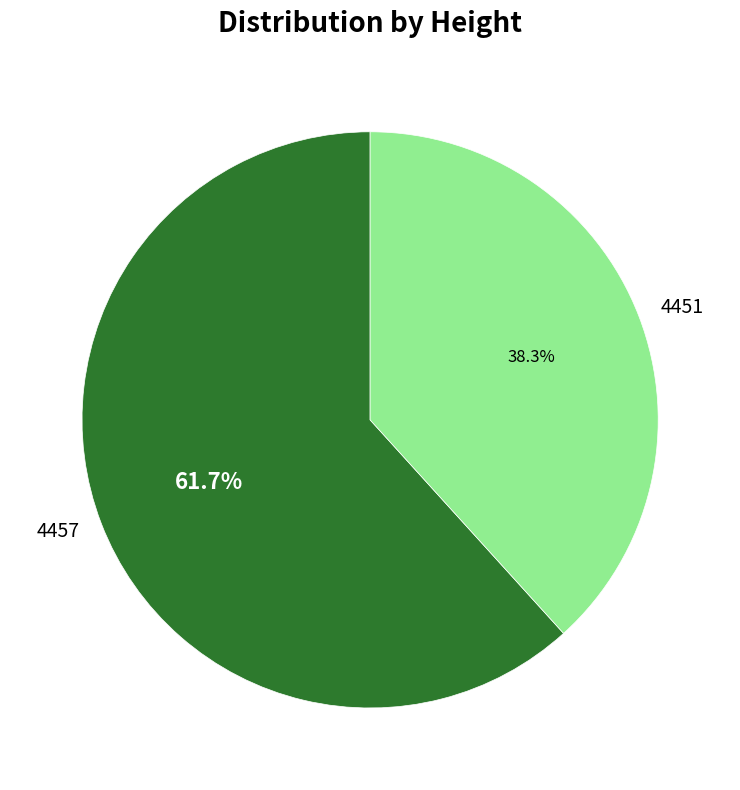

Is there a majority slice in this chart?

Yes